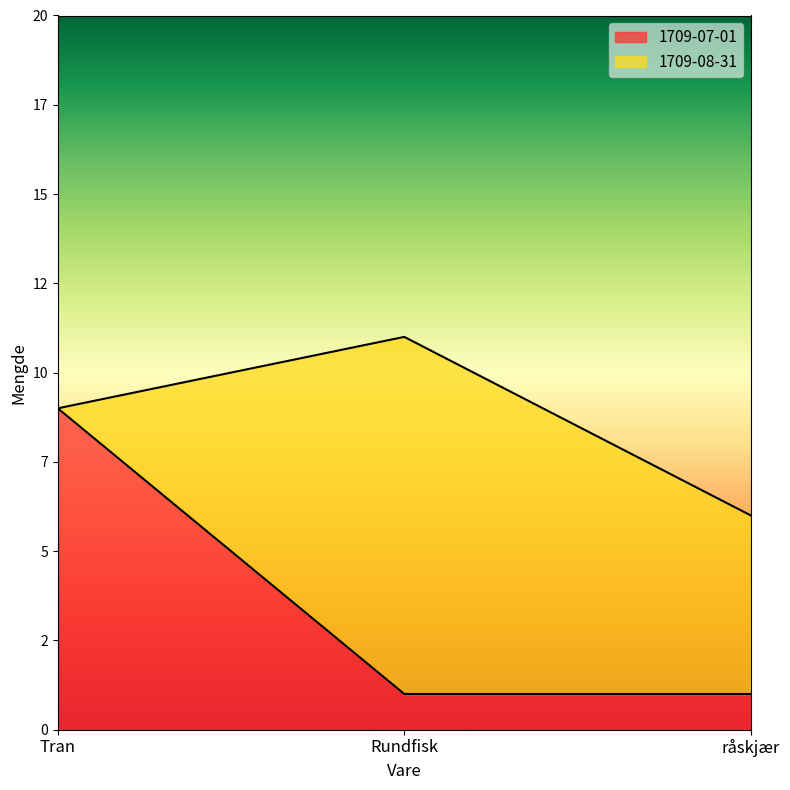

Is it true that the value at Rundfisk is 1?

True